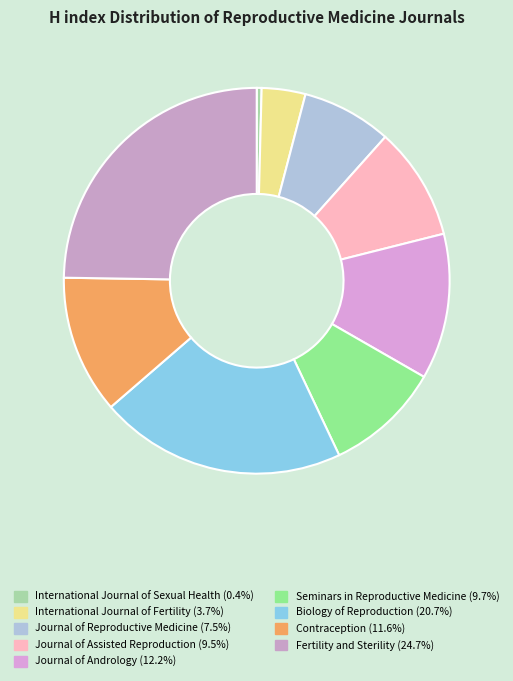

What is the smallest slice in the pie chart?

International Journal of Sexual Health